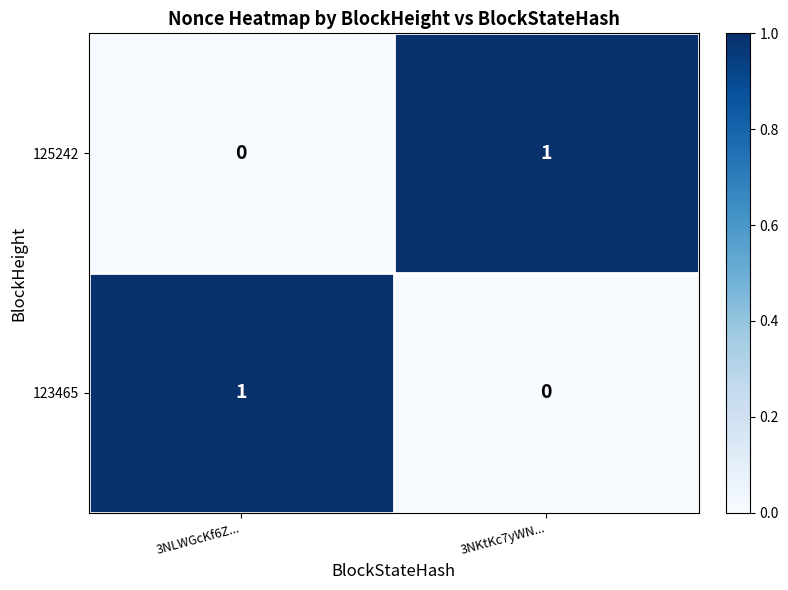

List the labels in order of 123465 value, smallest first.

3NKtKc7yWN..., 3NLWGcKf6Z...